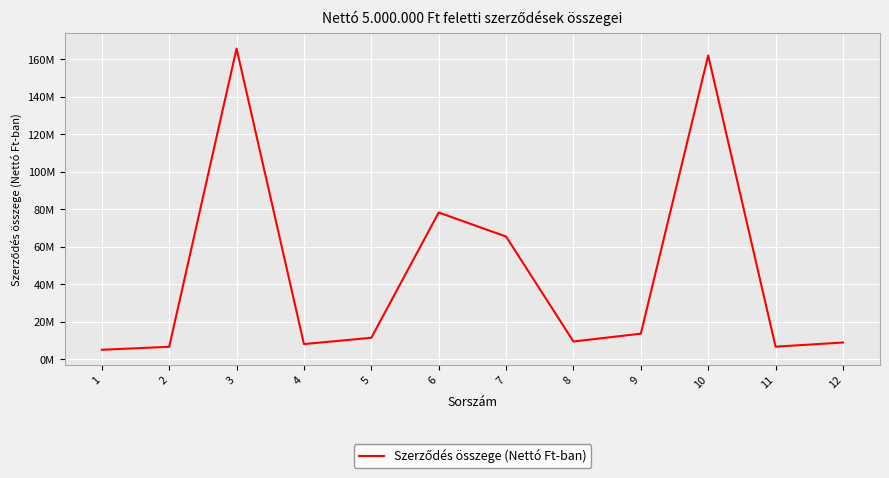

What is the change in value from 5 to 11?

-4740000